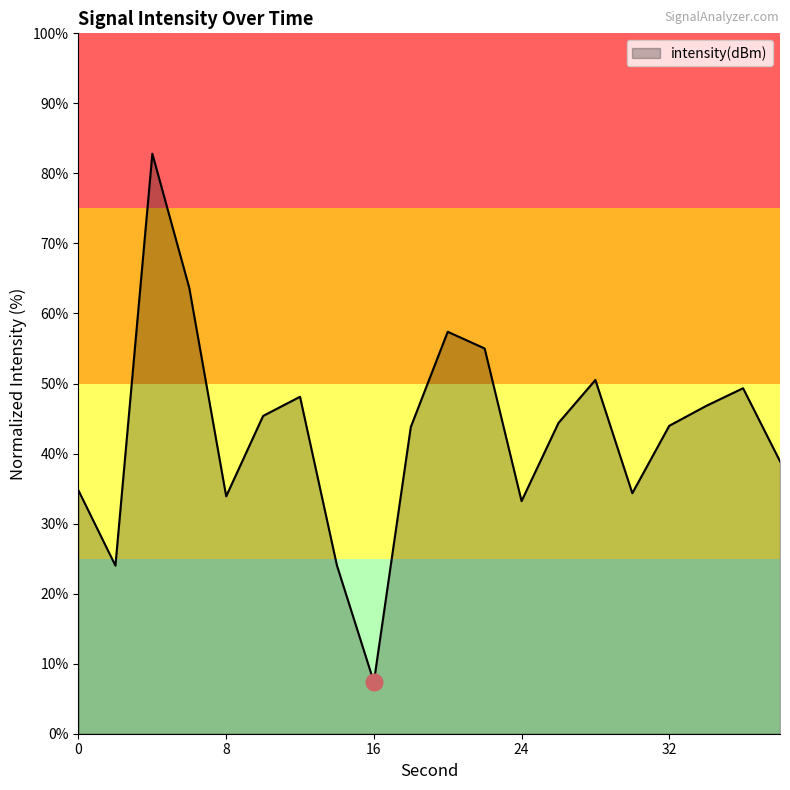

What is the smallest value displayed?

7.4